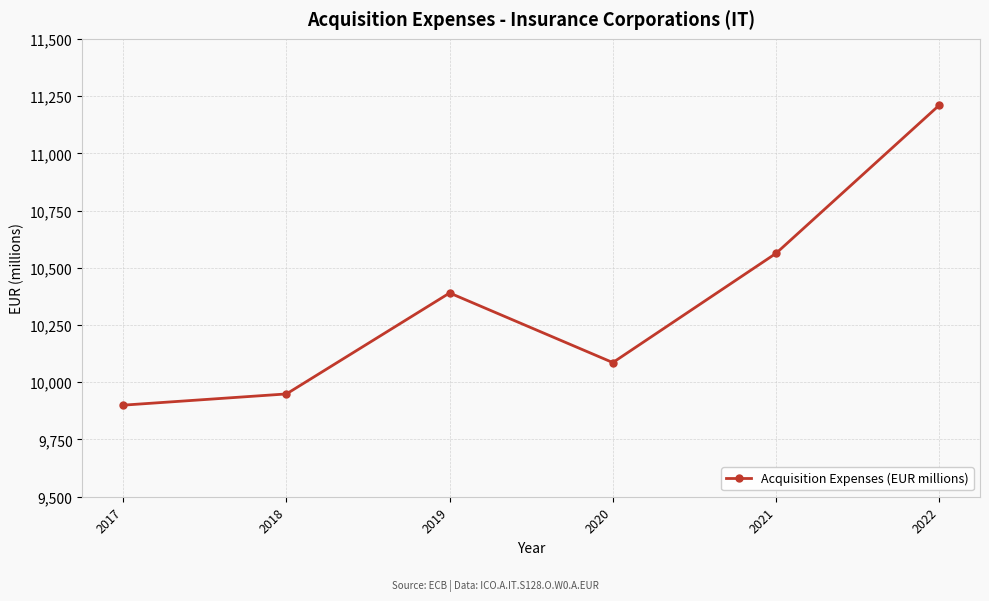

Which has a higher value, 2022 or 2019?

2022